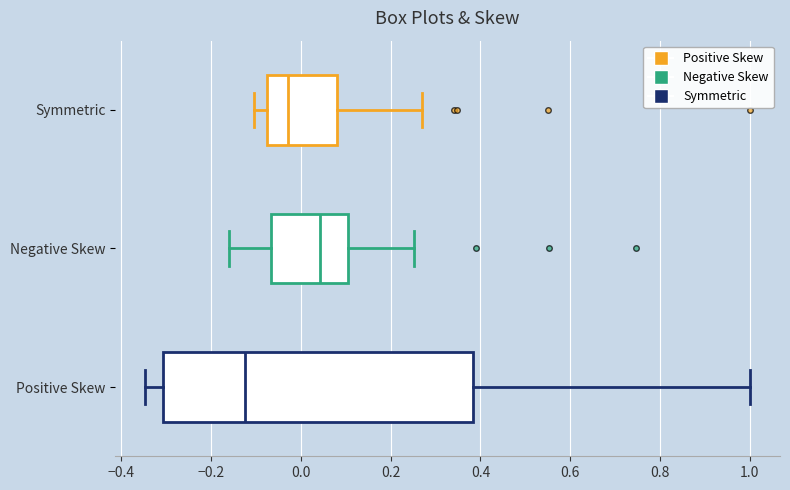

Reading bottom to top, read every box against the x-axis: the position of its median line, the range the box covers, and the ends of its whiskers. The values are not printed on the chart, so give them approximately, as read against the axis.

Positive Skew: median -0.12, box -0.30 to 0.38, whiskers -0.34 to 1.00
Negative Skew: median 0.04, box -0.06 to 0.10, whiskers -0.16 to 0.26
Symmetric: median -0.02, box -0.08 to 0.08, whiskers -0.10 to 0.28